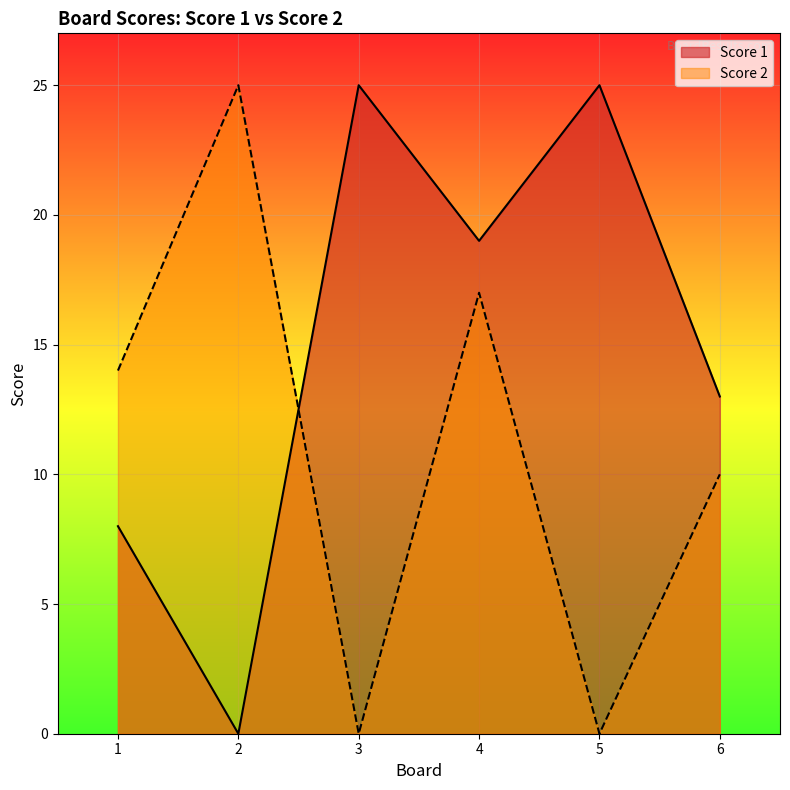

Which series has the largest range (max minus min)?

Score 1